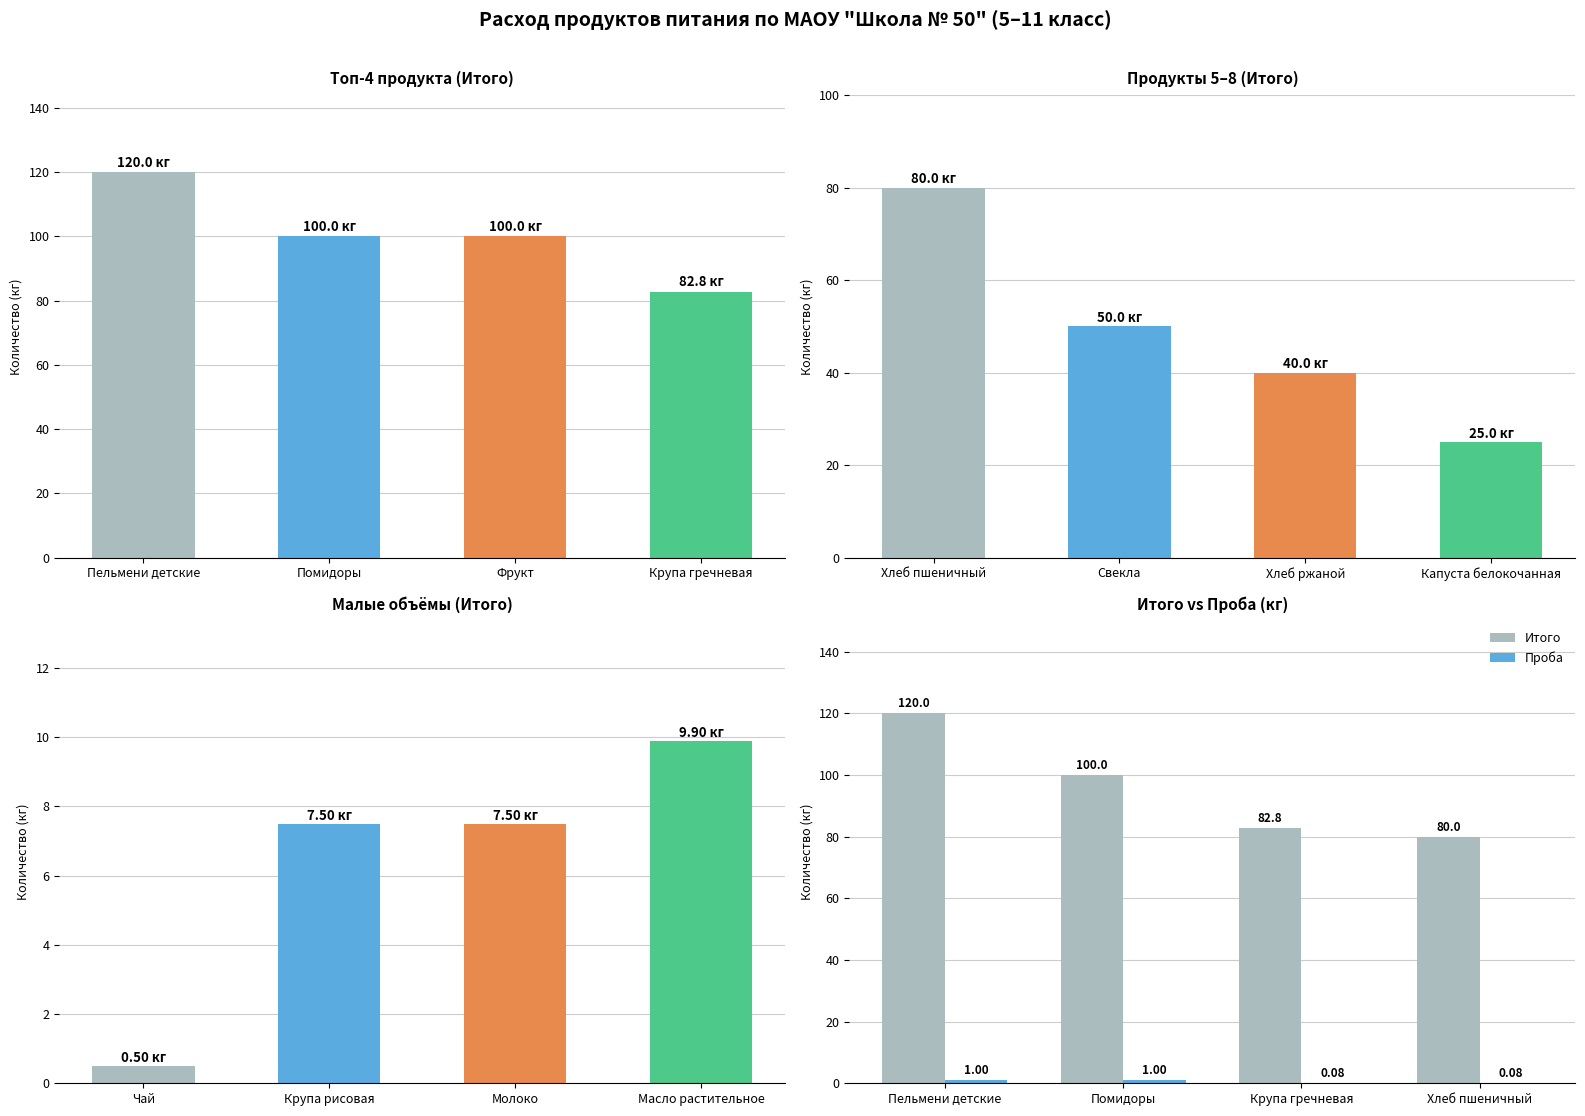

What is the label of the 1st bar from the right?

Хлеб пшеничный